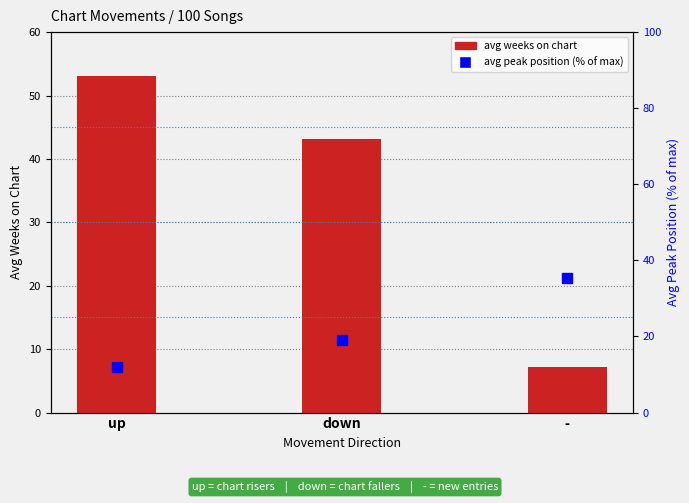

At which category is the sum across all series the highest?

up